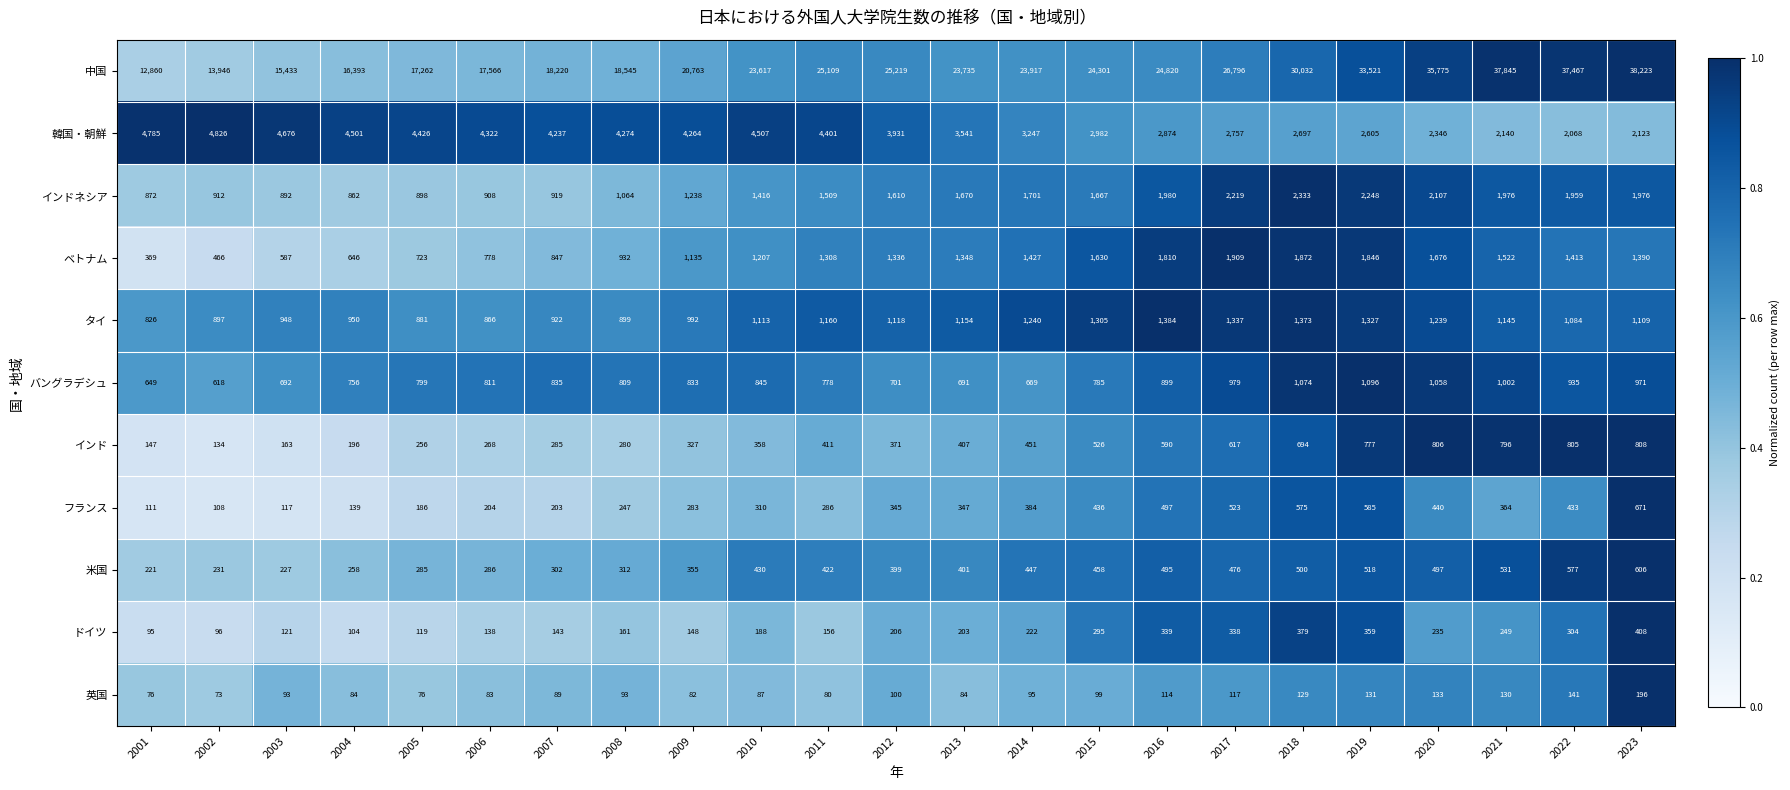

What is the difference between the フランス values at 2015 and 2018?

139